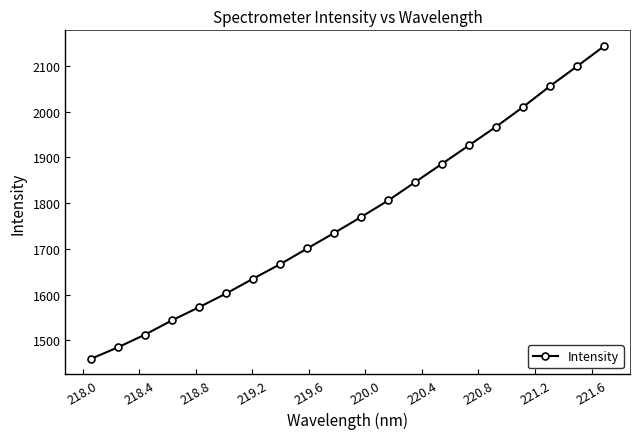

What is the maximum value shown in the chart?

2143.7